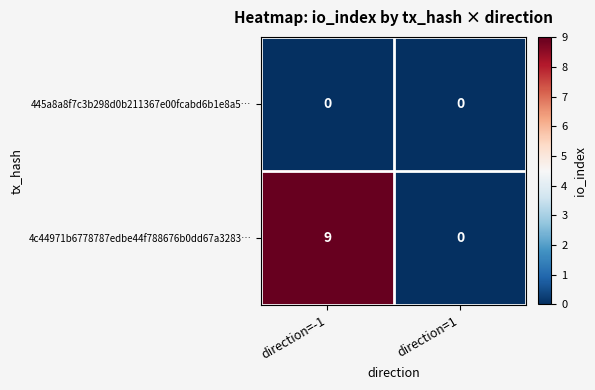

Reading left to right, what are all the values shown in this chart?

445a8a8f7c3b298d0b211367e00fcabd6b1e8a5…: direction=-1=0	direction=1=0
4c44971b6778787edbe44f788676b0dd67a3283…: direction=-1=9	direction=1=0